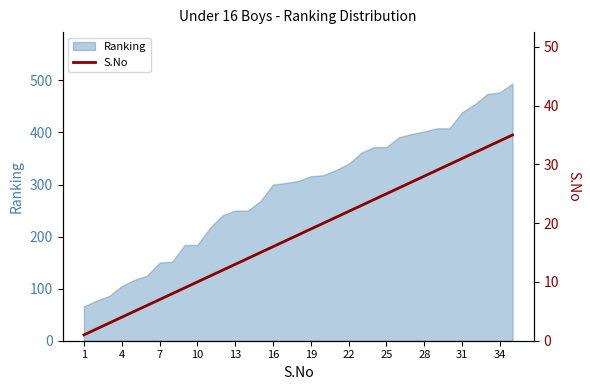

The value of Ranking at 7 is 66. True or false?

False